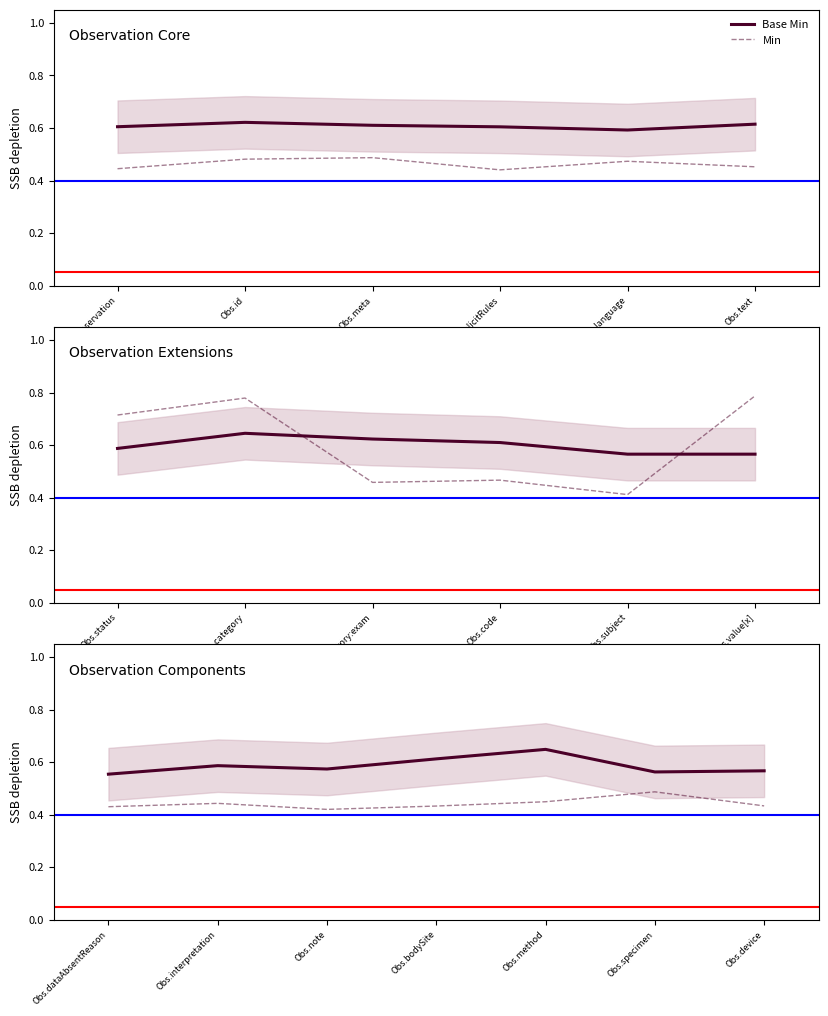

How many distinct data groups are displayed?

2